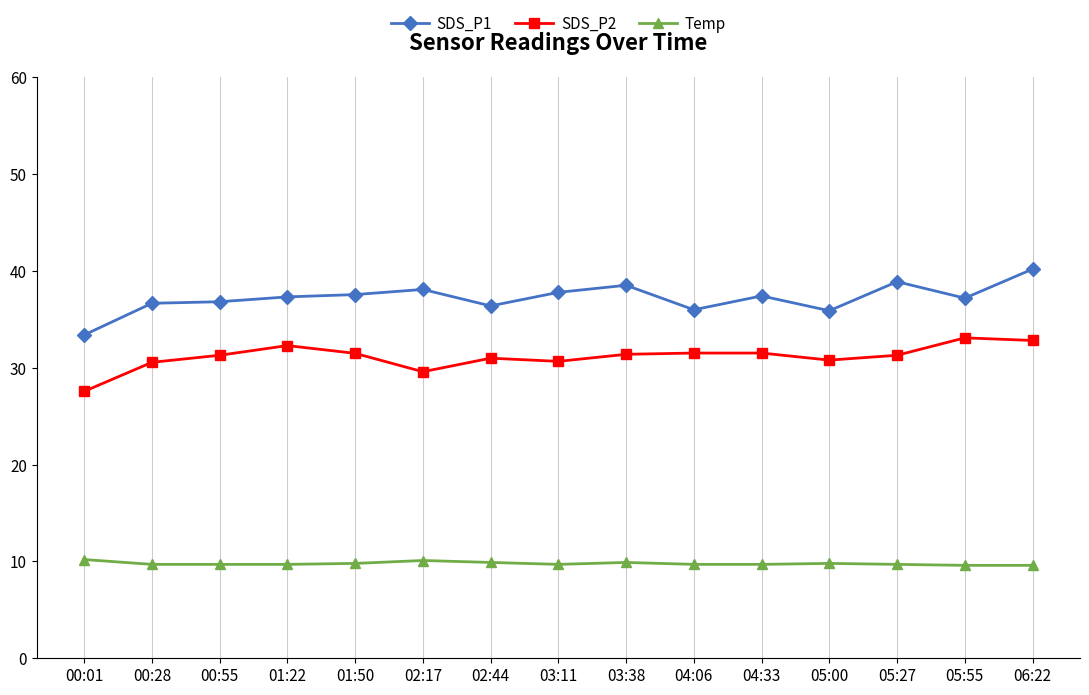

Which series has the largest total across all categories?

SDS_P1